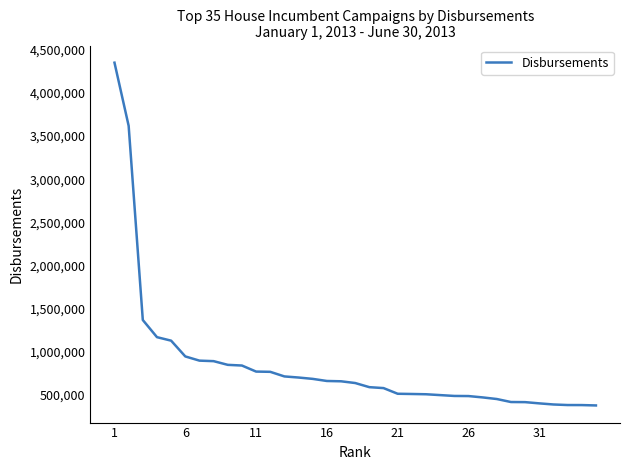

What is the difference between the maximum and minimum values?

3974296.3